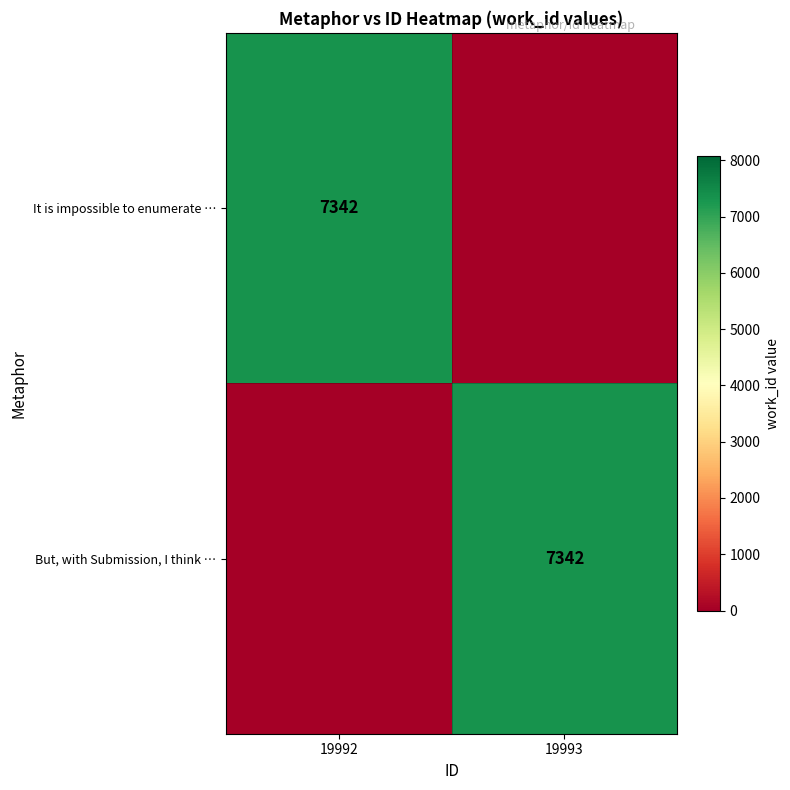

How many data points does each series have?

2